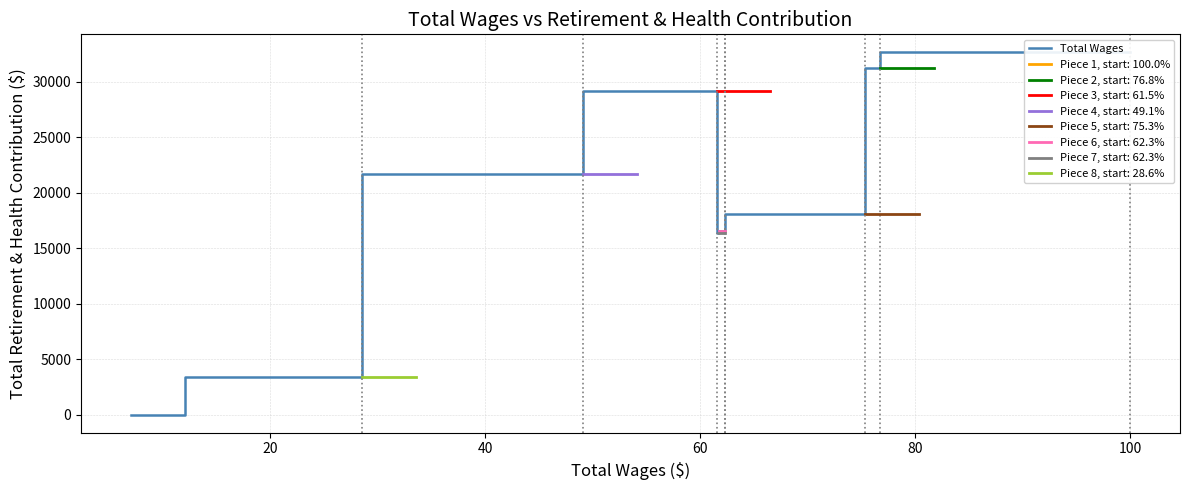

What is the difference between the maximum and minimum values?

32621